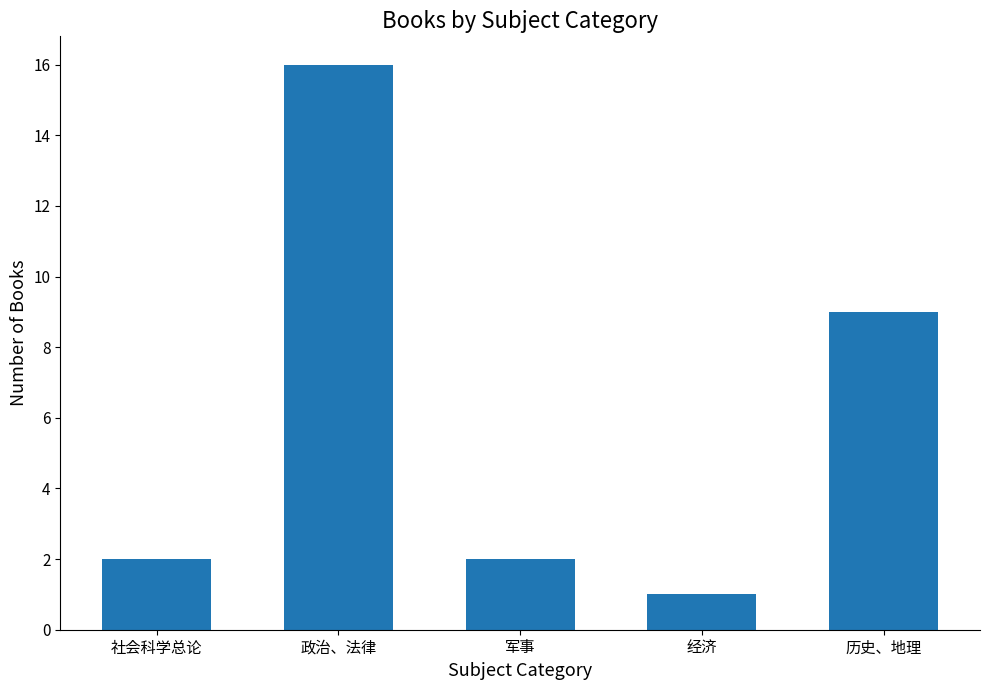

At which category does the chart reach its peak across all series?

政治、法律